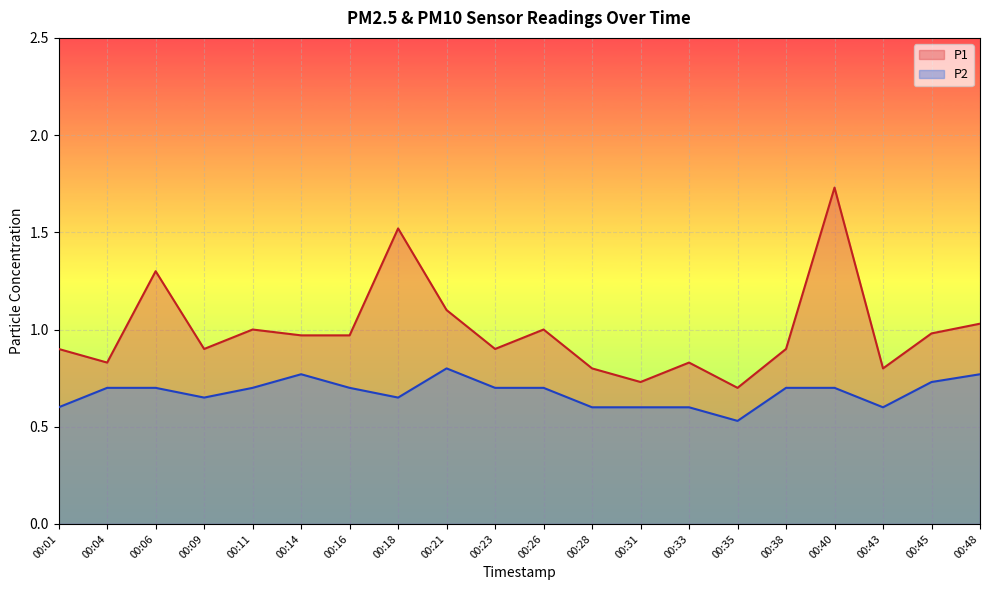

At how many categories does at least one series exceed 0?

20